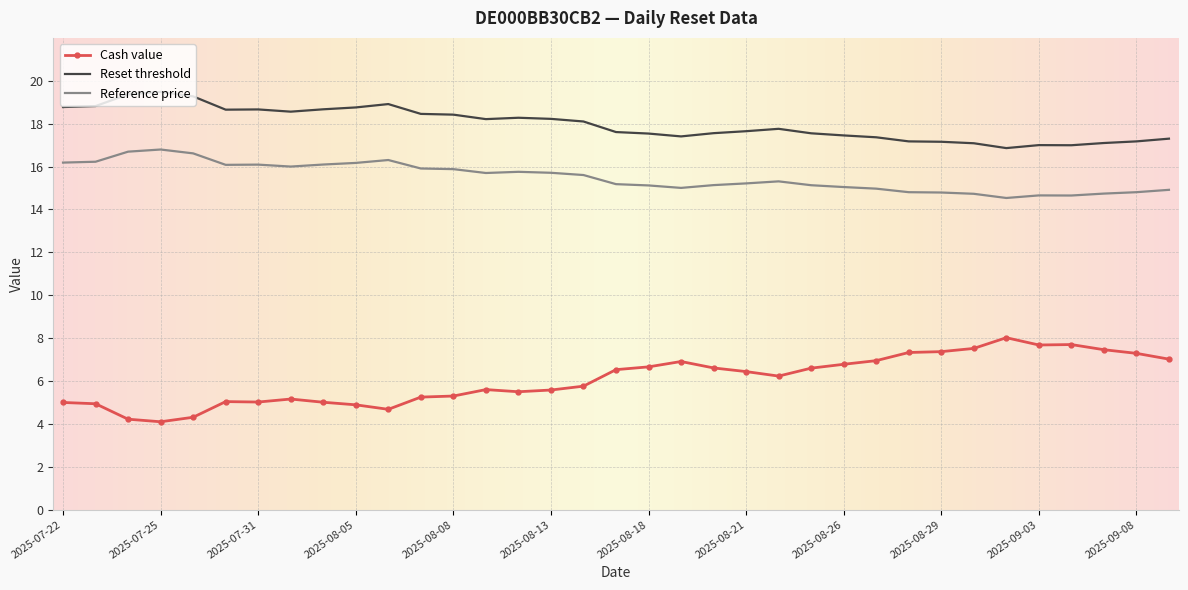

True or false: Reset threshold and Reference price cross at least once.

False